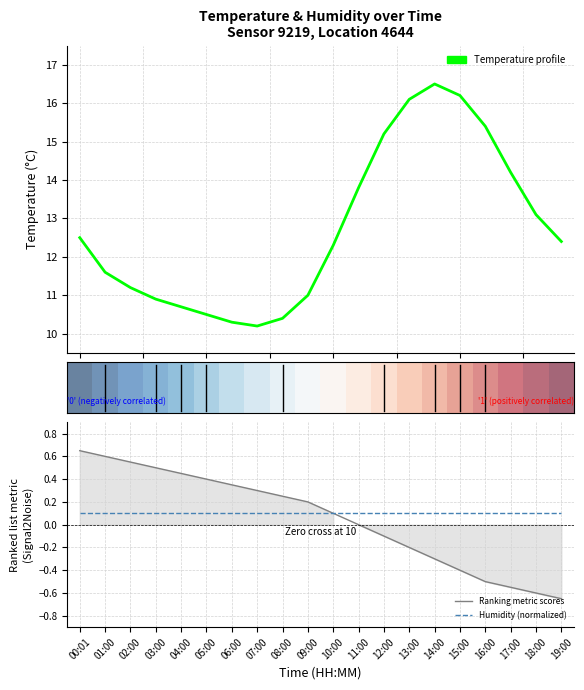

Is it true that Humidity (normalized) equals 0.1 at 14:00?

True